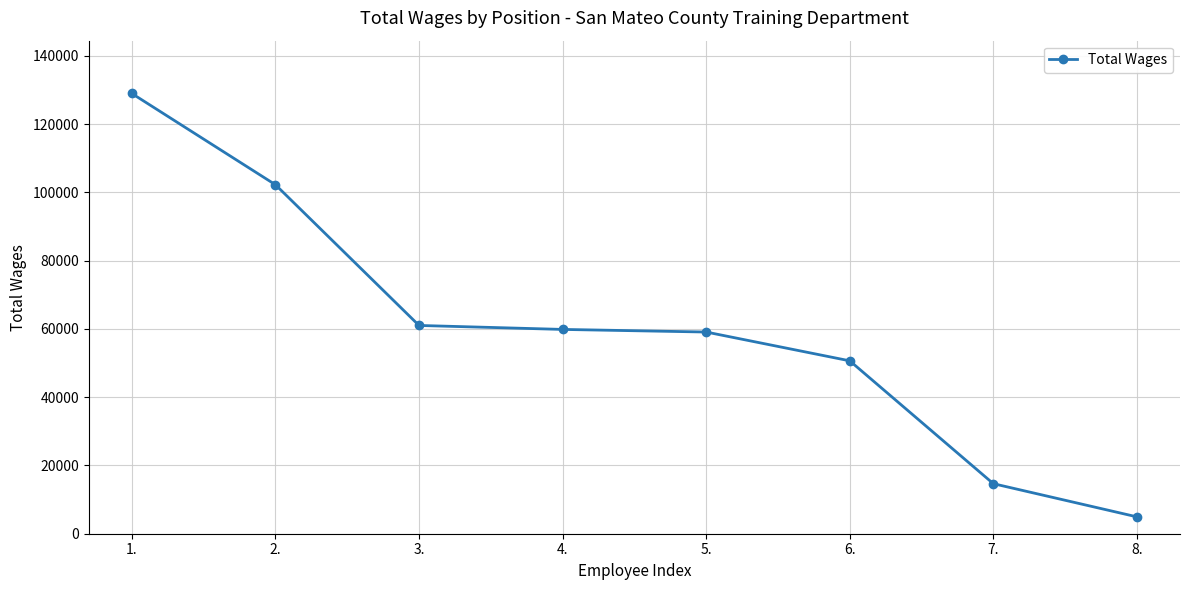

How many series are shown in this chart?

1